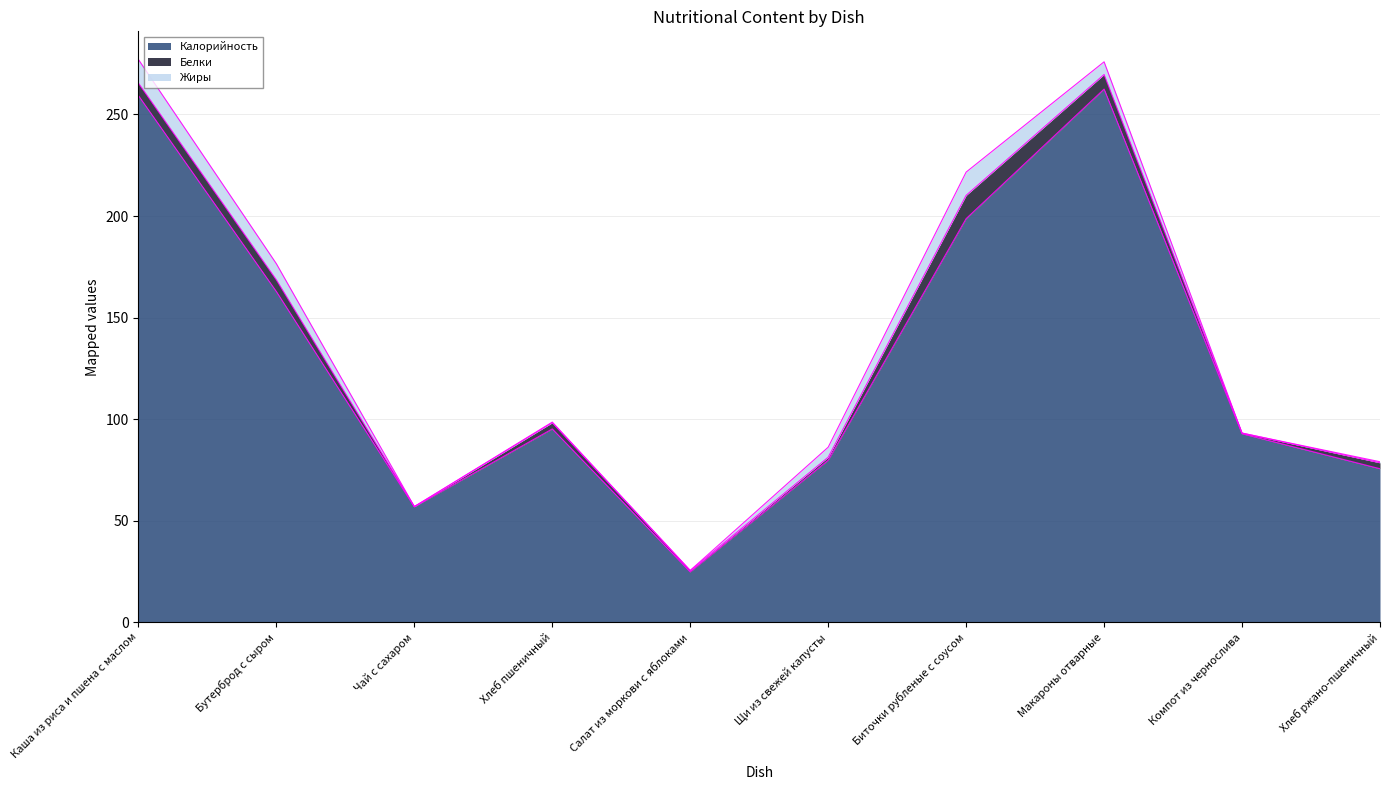

What is the label of the 5th point from the left?

Салат из моркови с яблоками